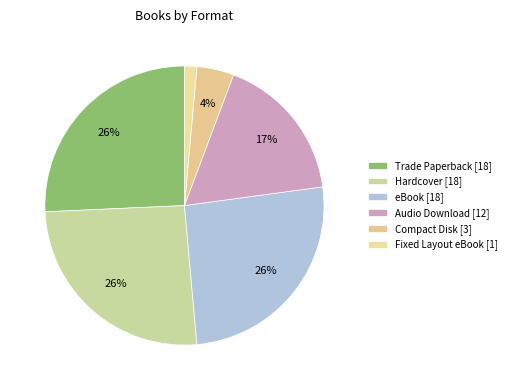

The Compact Disk slice represents 16% of the pie. True or false?

False